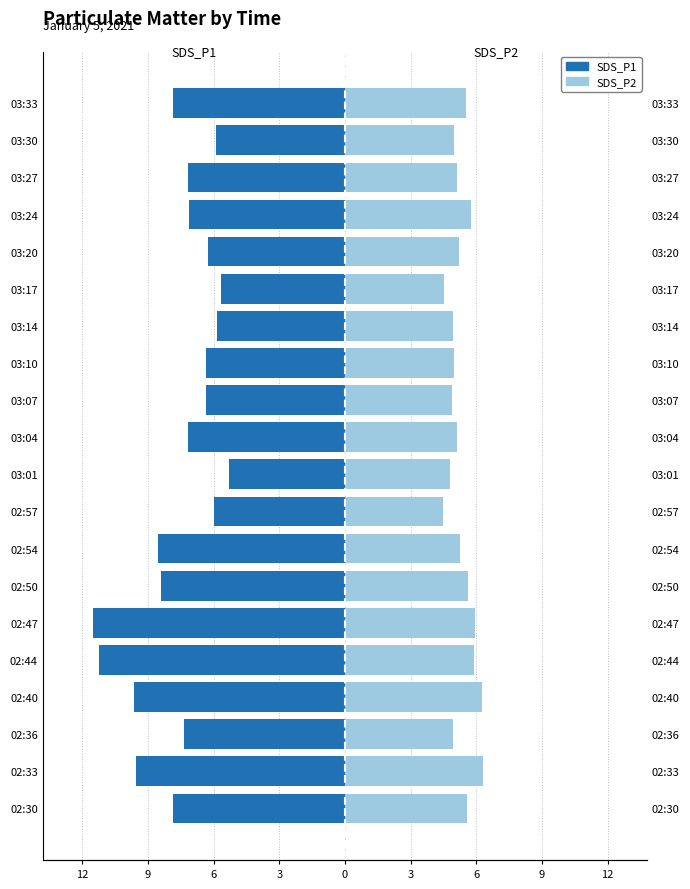

At how many categories does at least one series exceed -9?

20